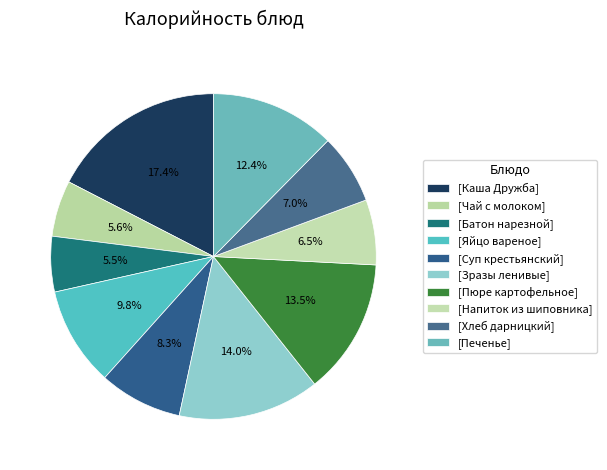

Count the number of slices in the pie.

10